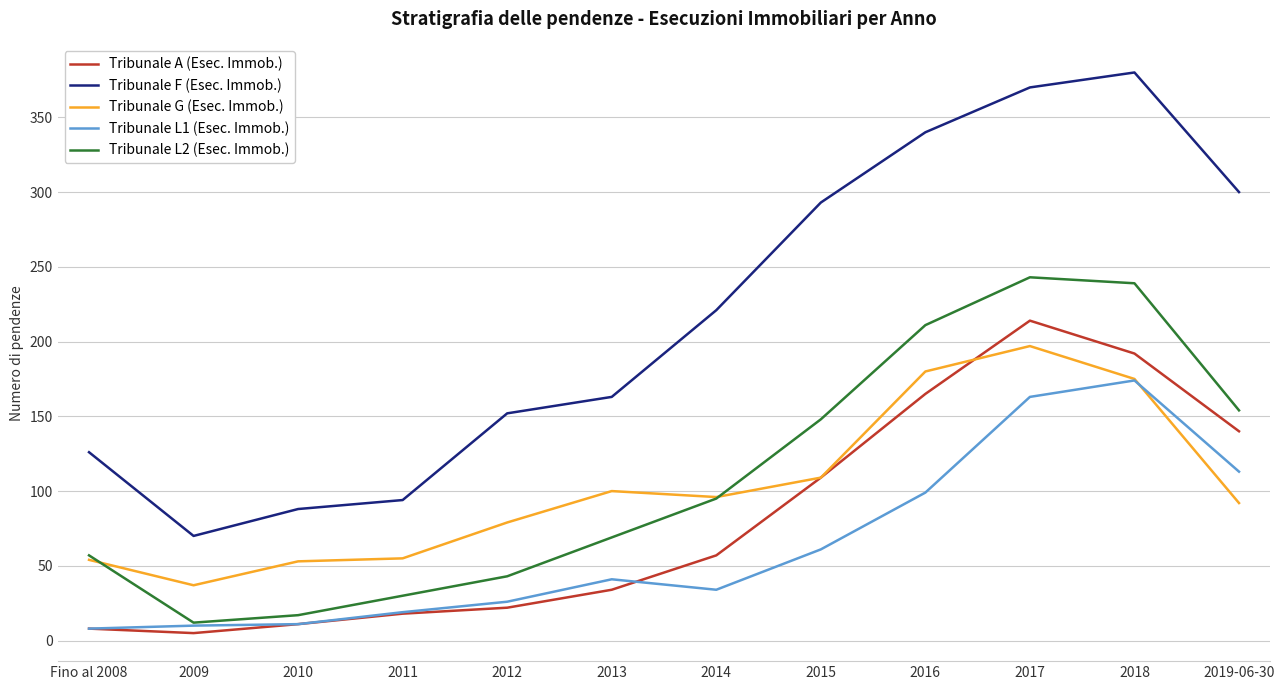

At which category is the sum across all series the highest?

2017